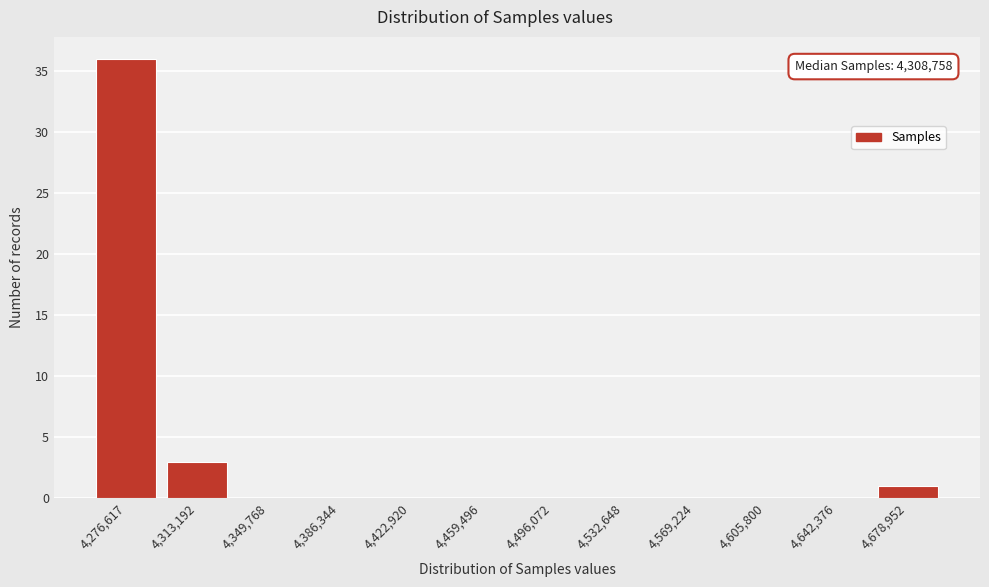

Reading left to right, list all the values displayed in this chart.

4,276,617=36	4,313,192=3	4,349,768=0	4,386,344=0	4,422,920=0	4,459,496=0	4,496,072=0	4,532,648=0	4,569,224=0	4,605,800=0	4,642,376=0	4,678,952=1